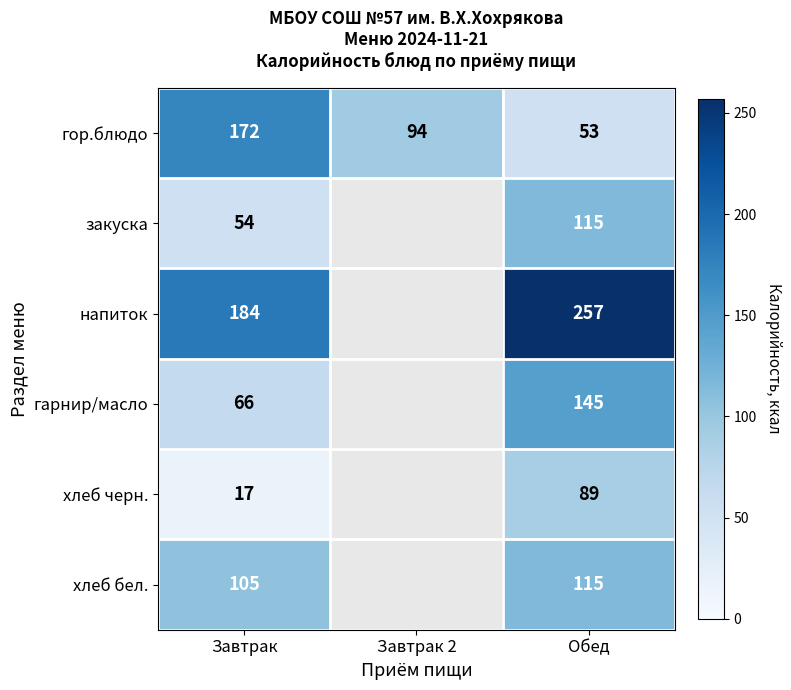

True or false: гарнир/масло has a value of 220.1 at Обед.

False